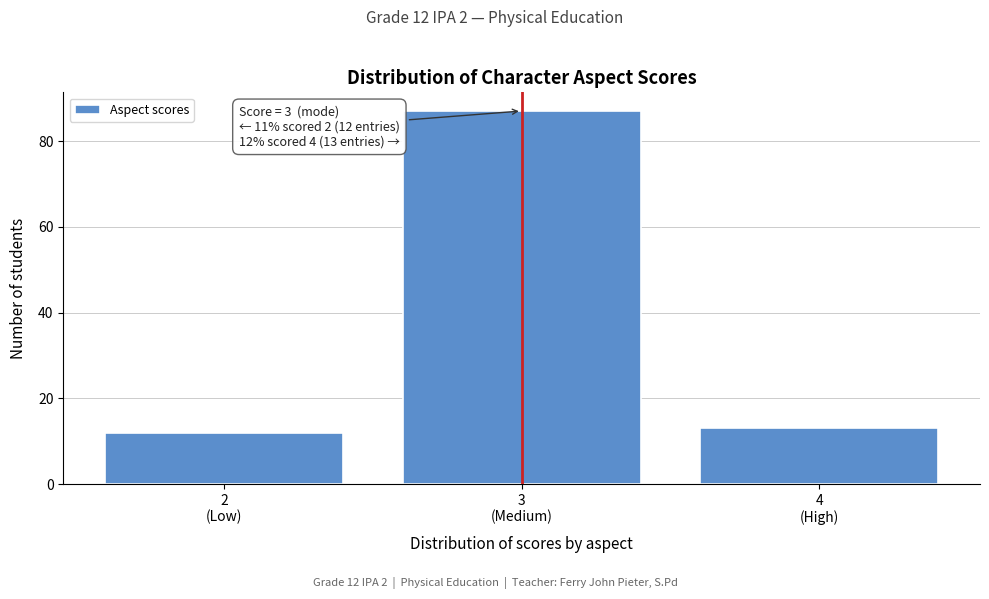

Reading right to left, transcribe all the data shown in this chart.

13	87	12